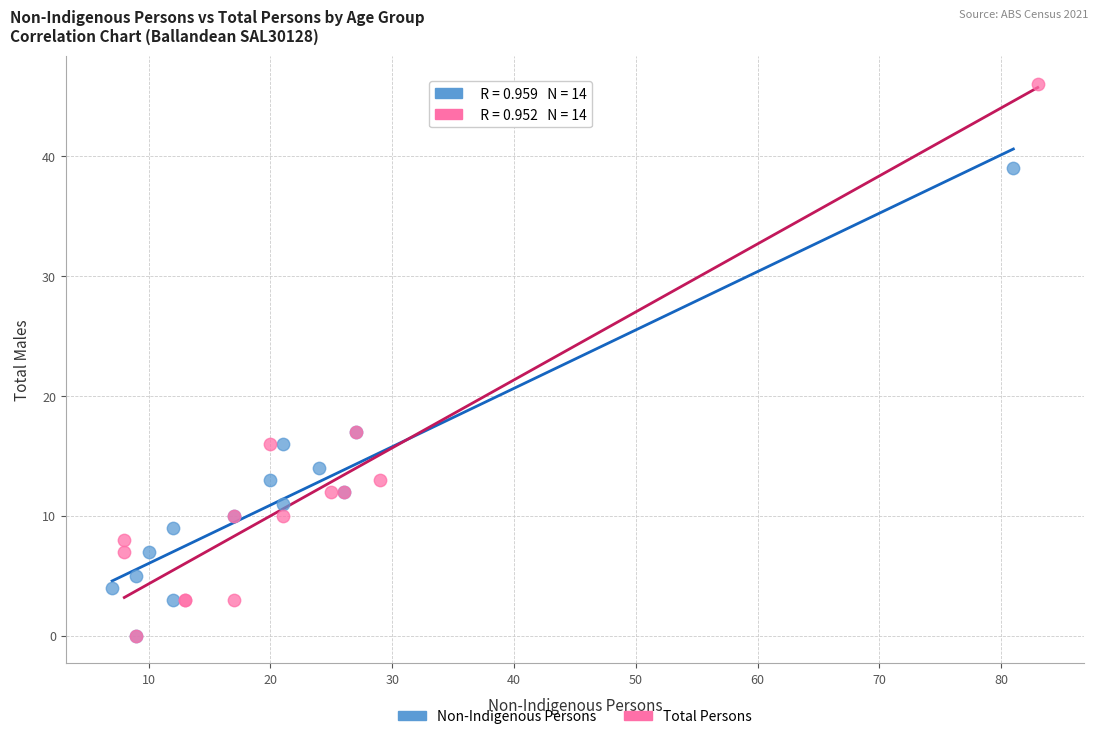

What are all the series names shown in the legend?

Non-Indigenous Persons, Total Persons